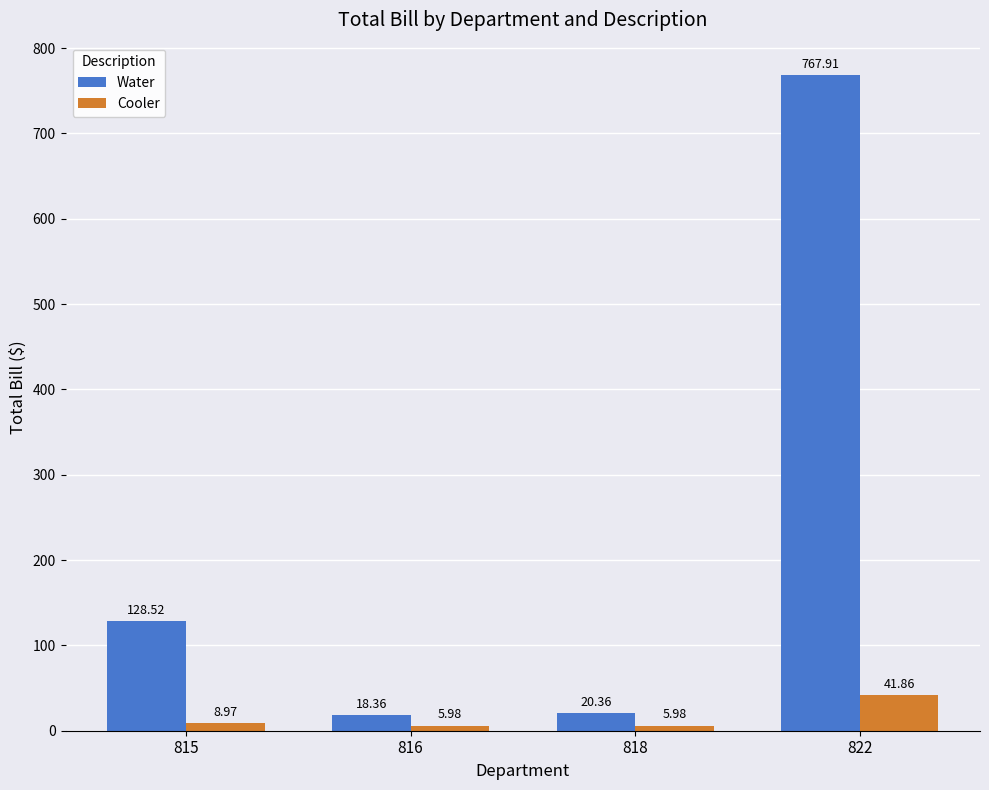

At which category is the sum across all series the highest?

822